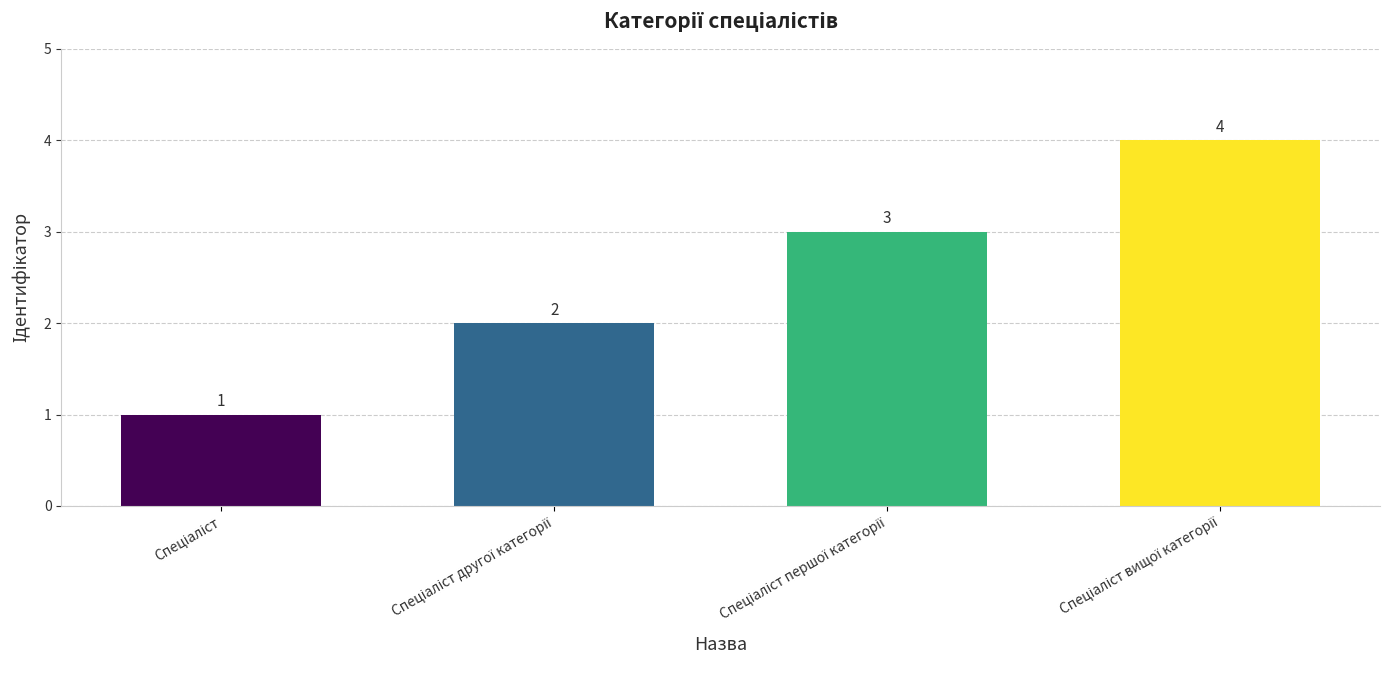

What is the smallest value displayed?

1